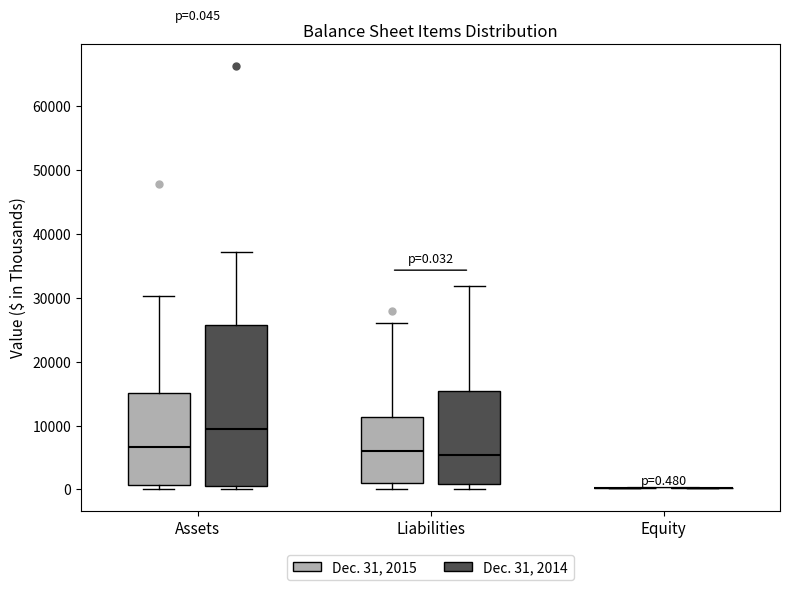

Comparing the boxes themselves (not the whiskers), which one is the tallest?

Assets (Dec. 31, 2014)